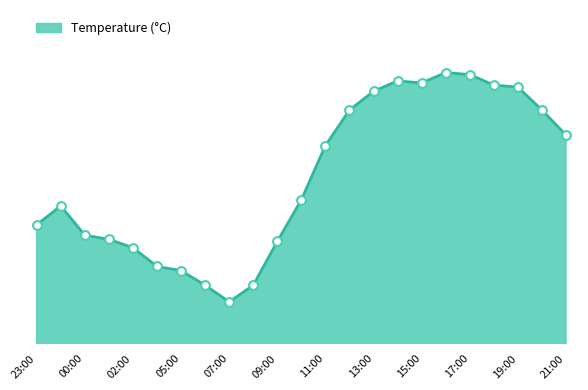

Does the chart have visible grid lines?

No